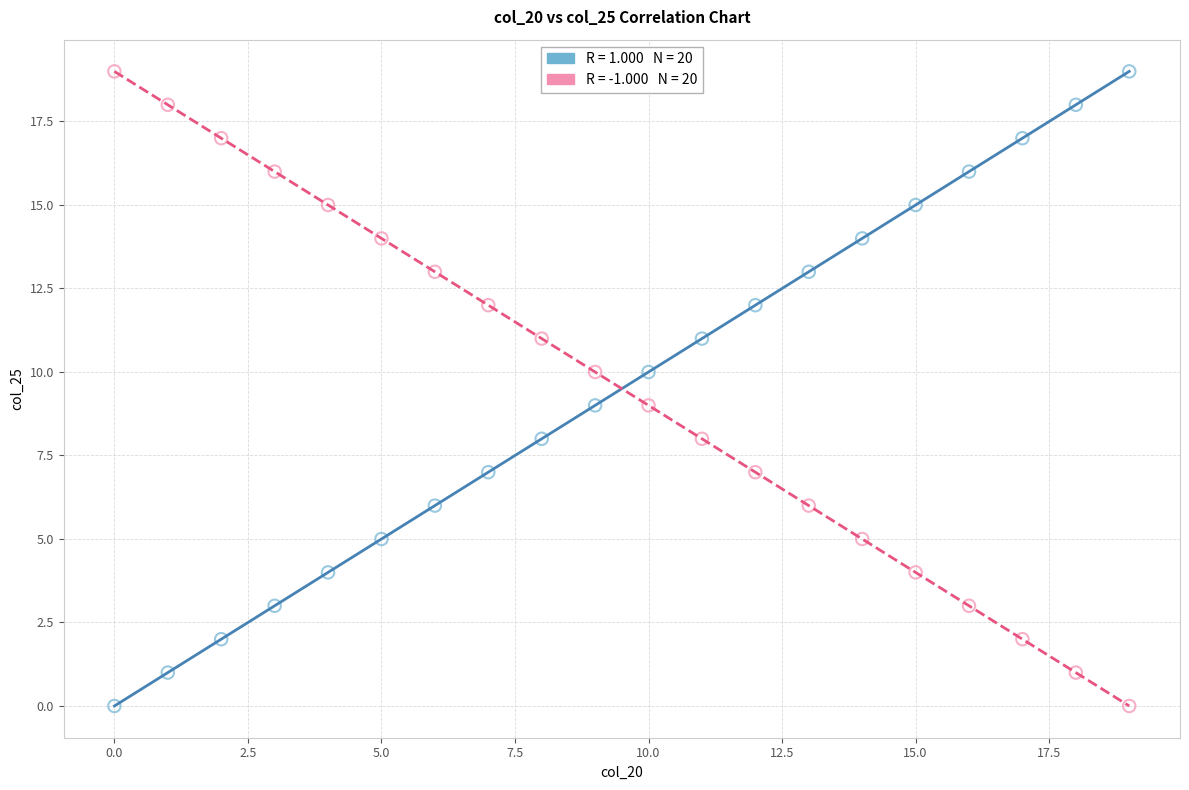

Across all data points, what is the range of Y values (max minus min)?

19